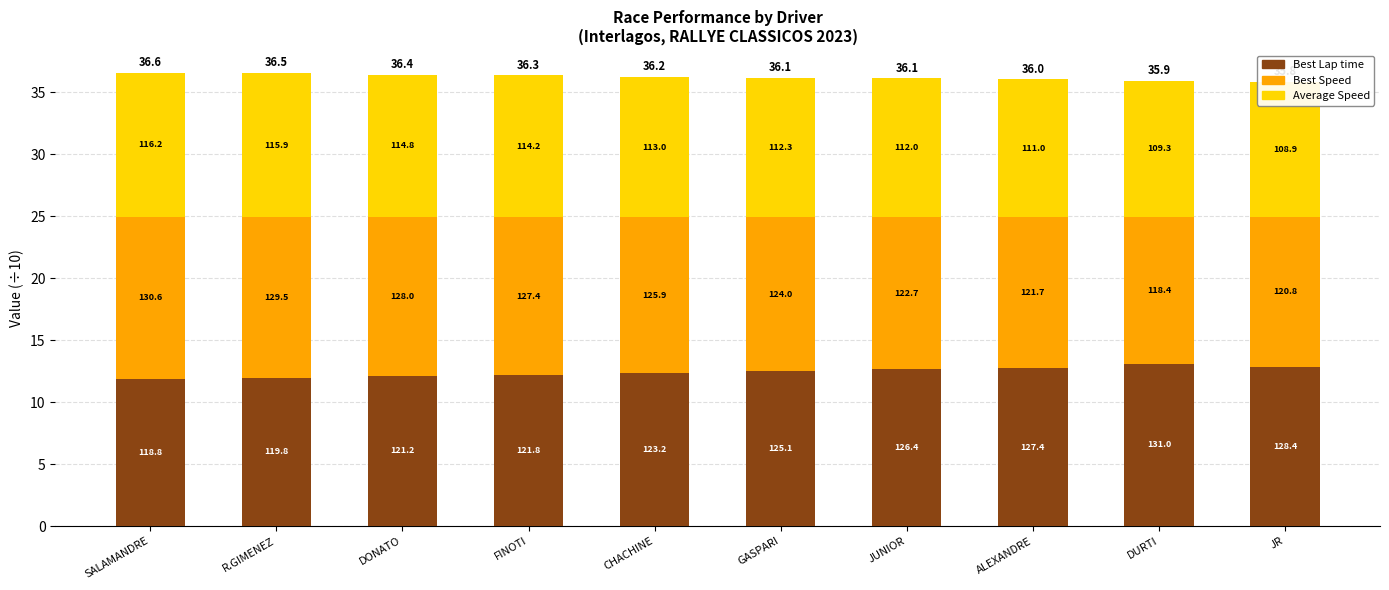

True or false: Best Speed has a value of 19.4 at JR.

False